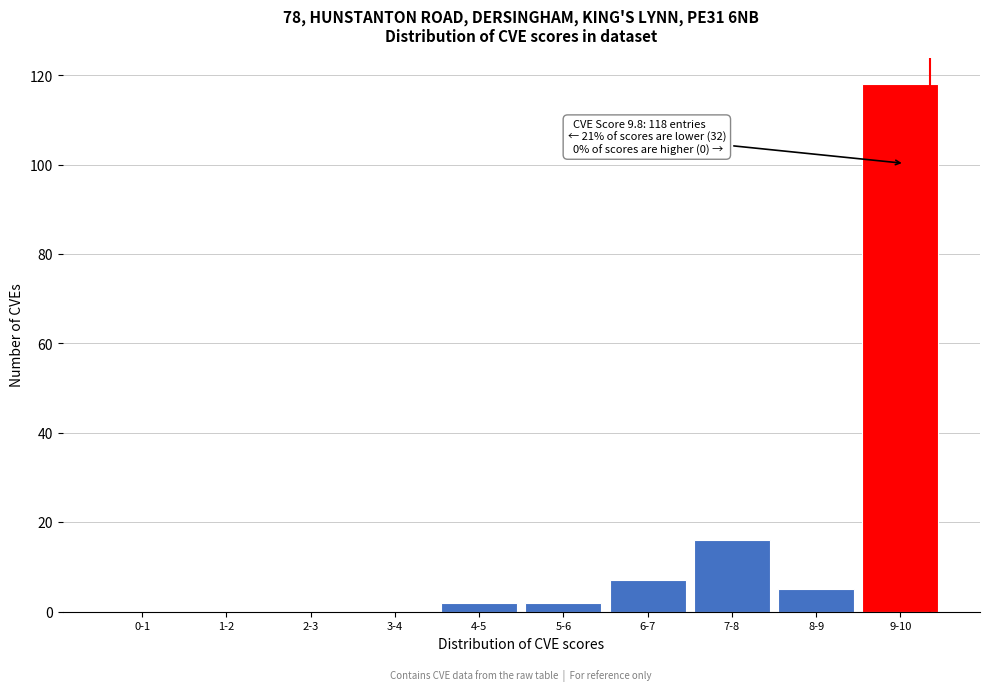

Reading left to right, extract all data points from this chart.

0-1=0	1-2=0	2-3=0	3-4=0	4-5=2	5-6=2	6-7=7	7-8=16	8-9=5	9-10=118